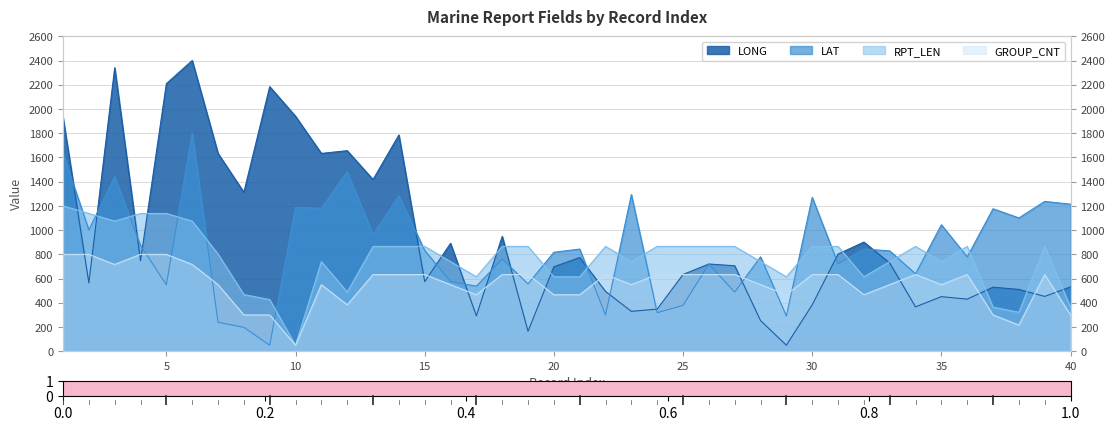

How many interior local valleys does the LAT series have?

15